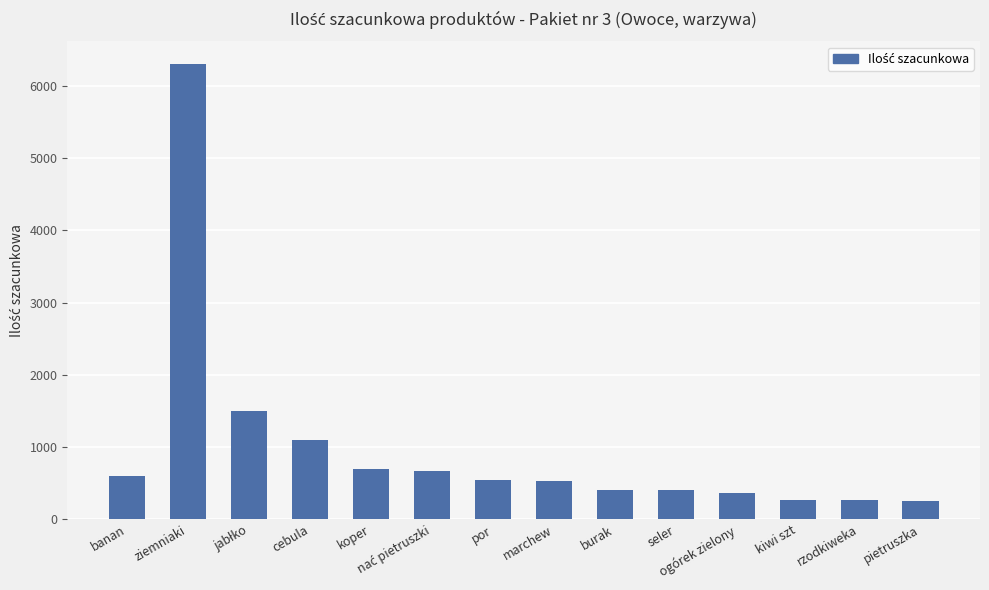

What is the difference between the second highest and second lowest values?

1230